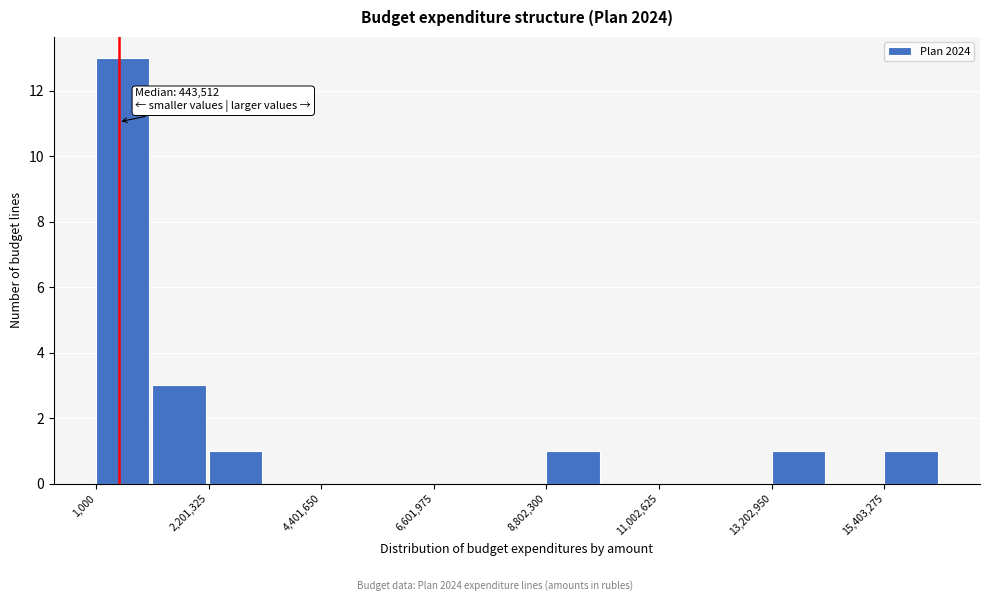

Around what value on the x-axis is the tallest bar? Give the approximate position of its centre, as read against the axis.

500000